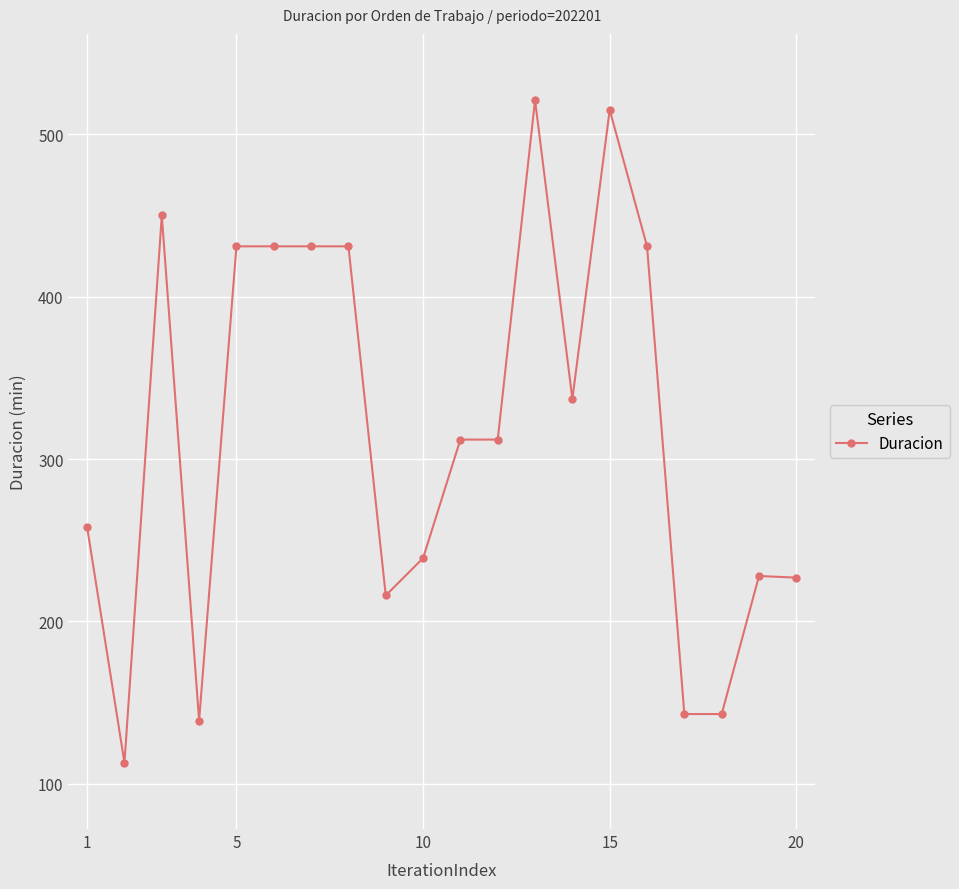

True or false: there are more than 0 points higher than both neighbors.

True